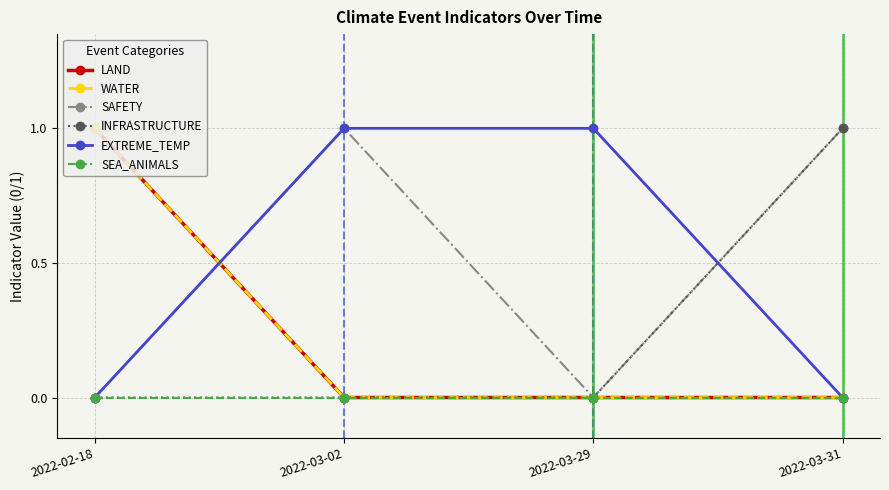

Is this an area chart (filled region under the line)?

No